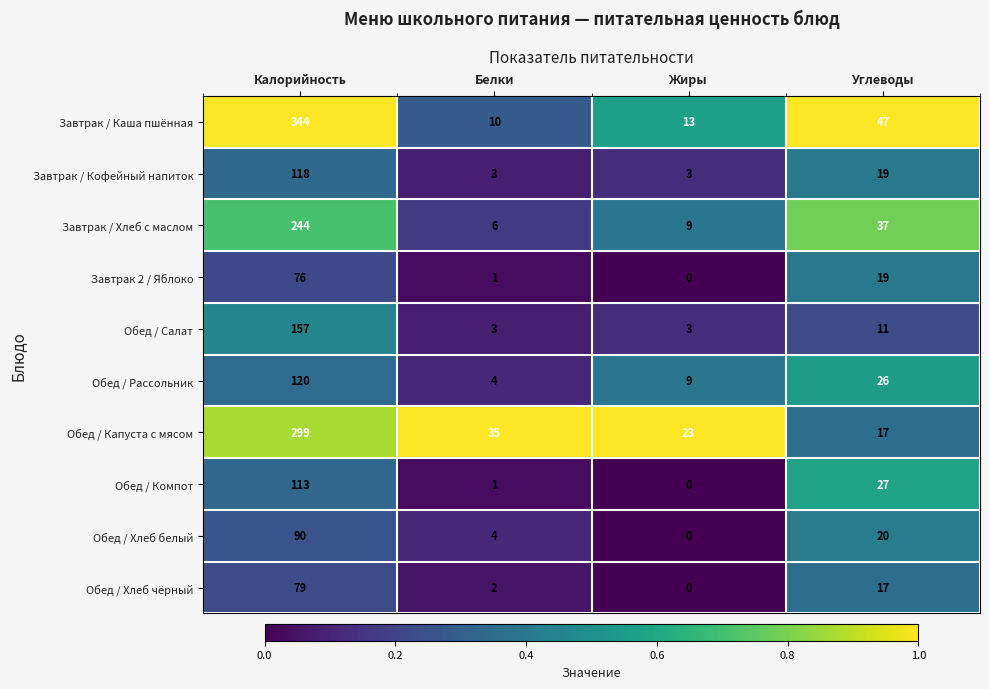

What is the difference between the maximum and minimum values in the Завтрак 2 / Яблоко series?

76